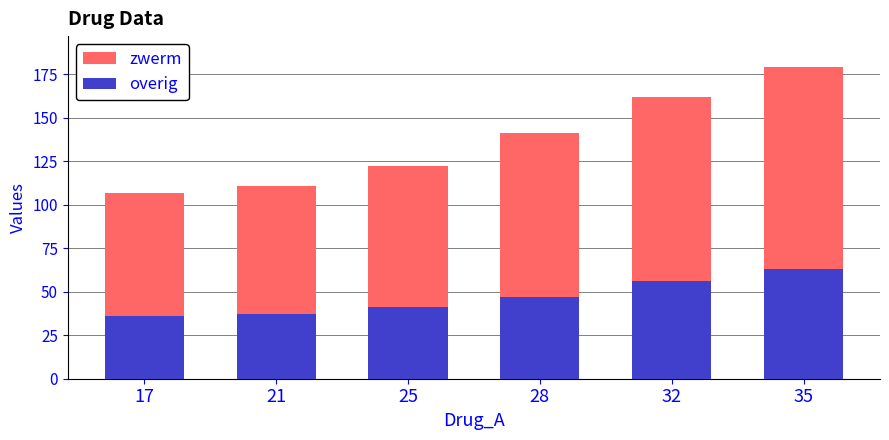

Which category has the highest value in the overig series?

35